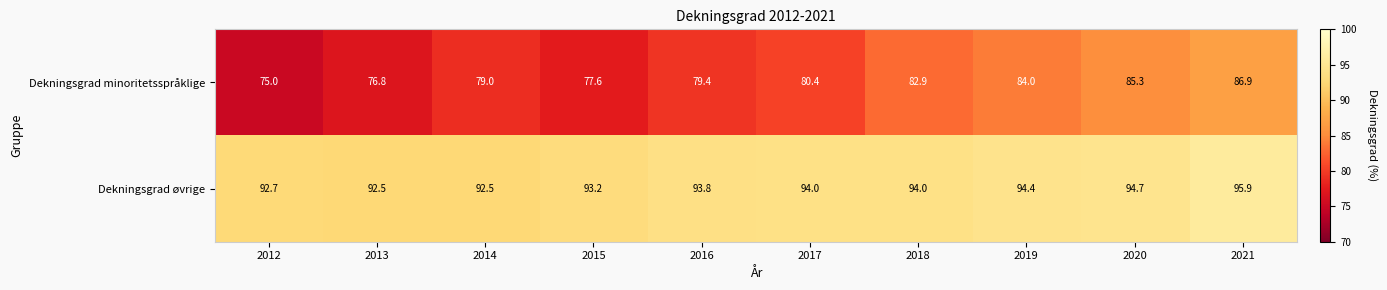

Which series changed the most between 2012 and 2016?

Dekningsgrad minoritetsspråklige